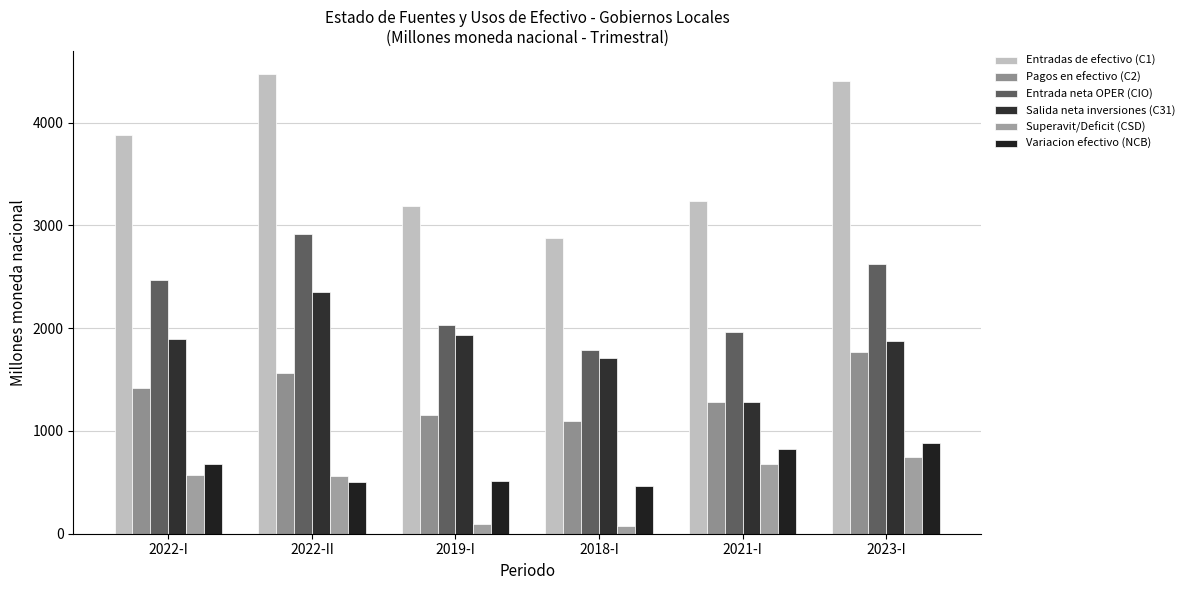

What is the sum of the Variacion efectivo (NCB) values at 2022-I and 2019-I?

1191.5